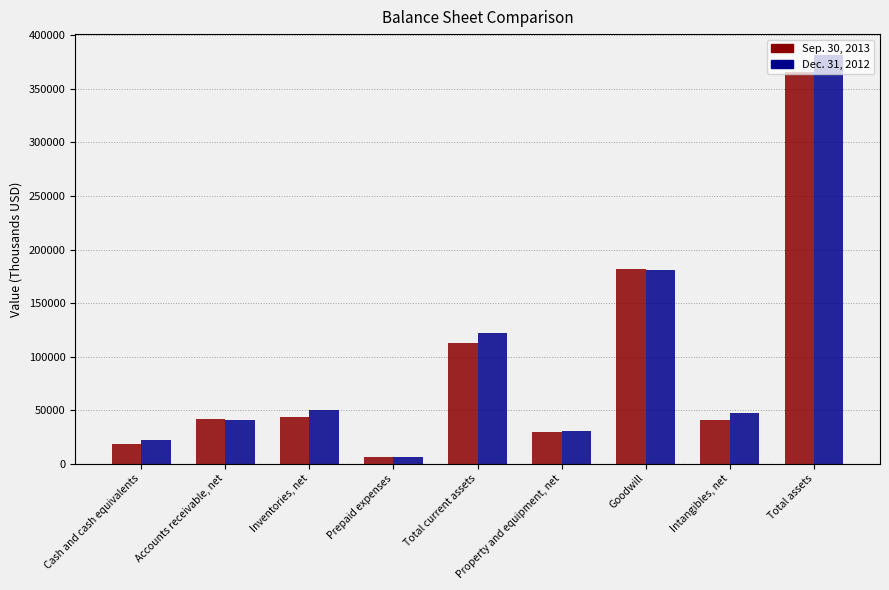

Which series has the largest range (max minus min)?

Dec. 31, 2012